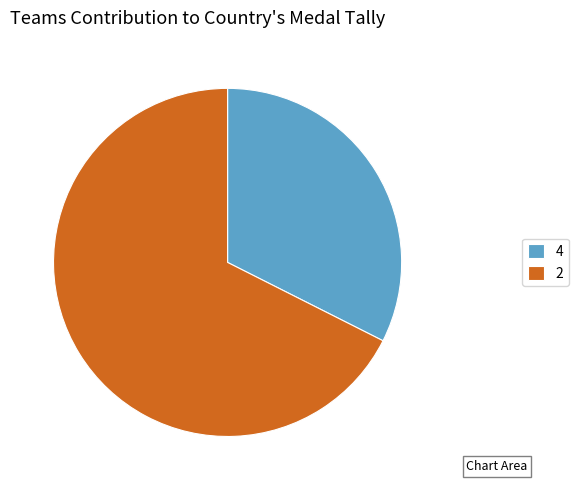

Rank the categories by value from lowest to highest.

4, 2